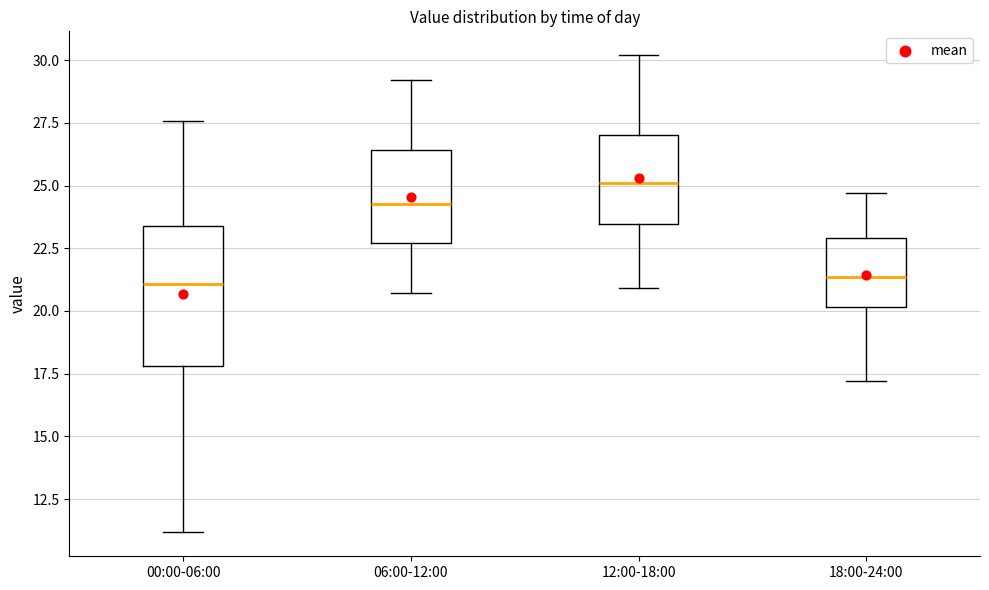

Reading left to right, transcribe this box plot: for each box, give where its median line is, the range the box spans, and where its two whiskers end, as read against the y-axis. The values are not printed on the chart, so give them approximately, as read against the axis.

00:00-06:00: median 21.0, box 18.0 to 23.5, whiskers 11.0 to 27.5
06:00-12:00: median 24.5, box 22.5 to 26.5, whiskers 20.5 to 29.0
12:00-18:00: median 25.0, box 23.5 to 27.0, whiskers 21.0 to 30.0
18:00-24:00: median 21.5, box 20.0 to 23.0, whiskers 17.0 to 24.5